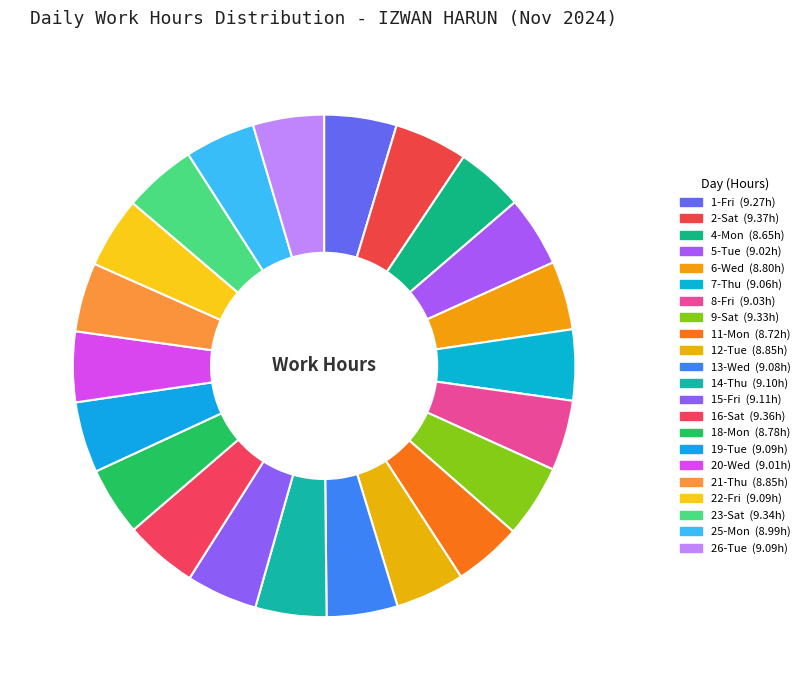

What is the ratio of the value at 15-Fri to the value at 22-Fri?

1.0